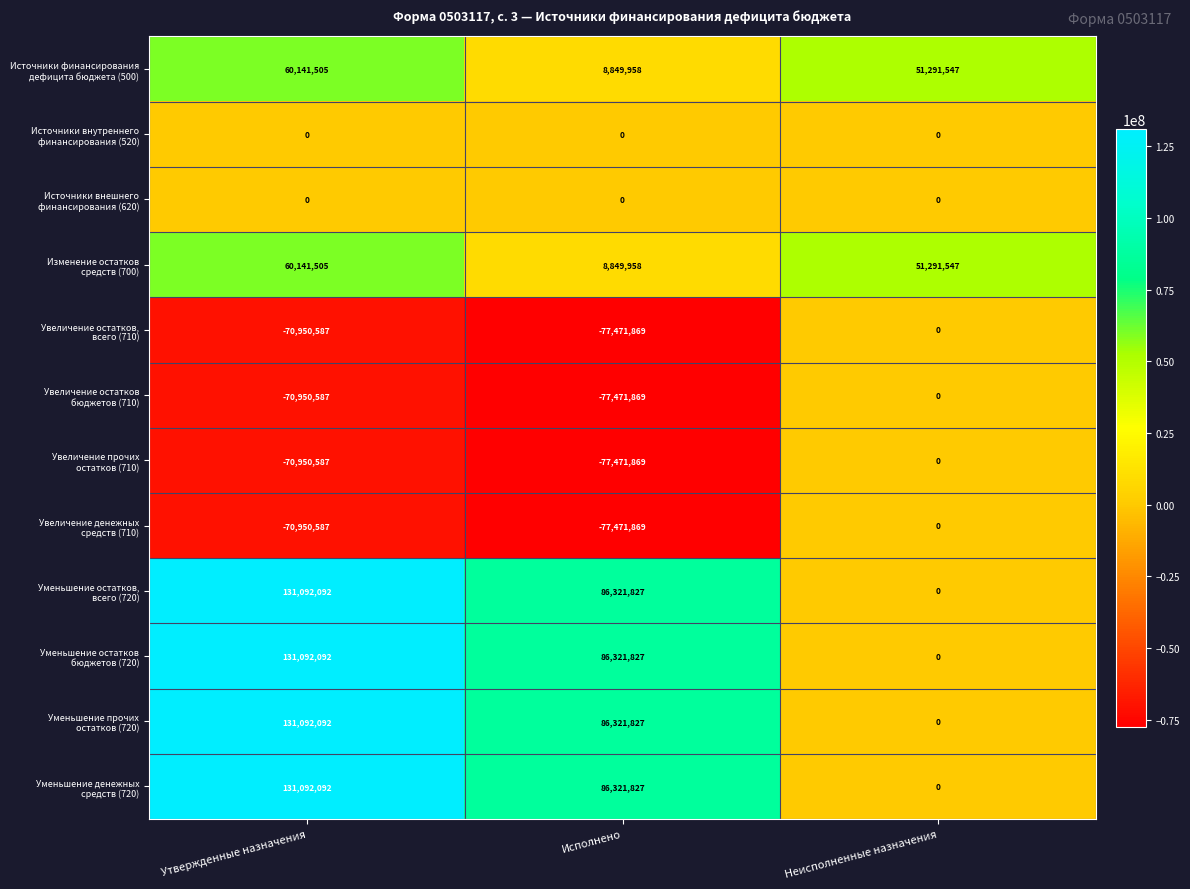

What is the spread (max minus min) of values at Исполнено?

163793696